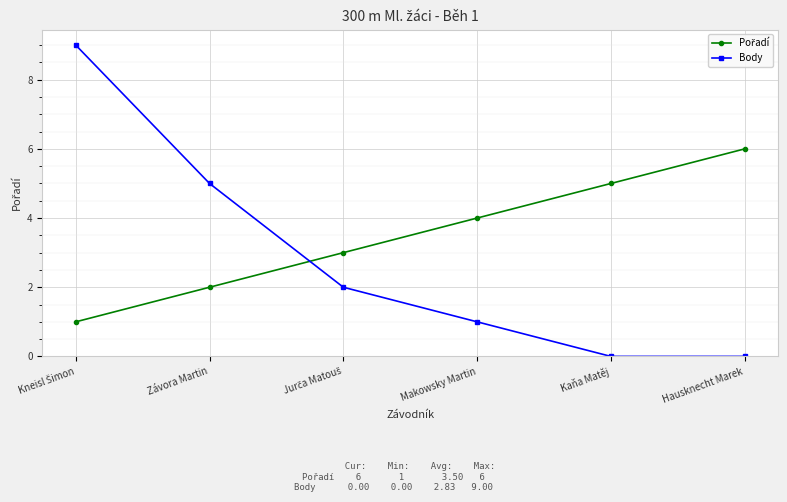

Which series has the widest spread of values?

Body